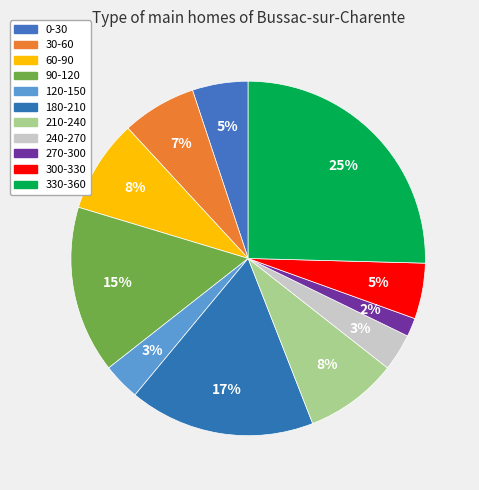

What percentage is the 0-30 slice, to the nearest percent?

5%